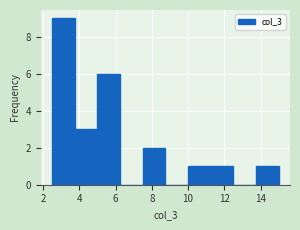

What is the height of the bar covering 2.50 to 3.75 on the x-axis? Neither the bar edges nor the heights are printed on the chart, so give them approximately, as read against the axes.

9